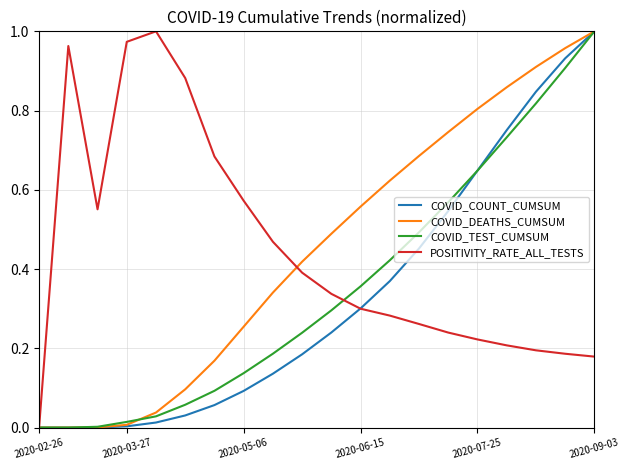

True or false: COVID_TEST_CUMSUM has more than 2 points higher than both neighbors.

False